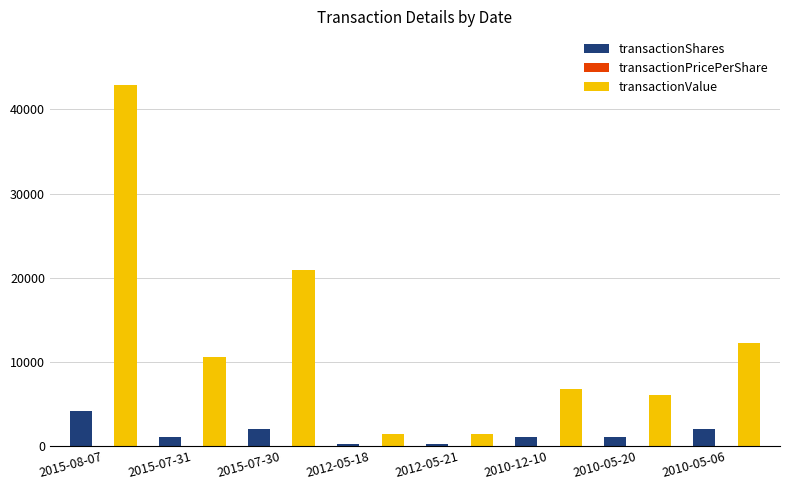

How many distinct data groups are displayed?

3